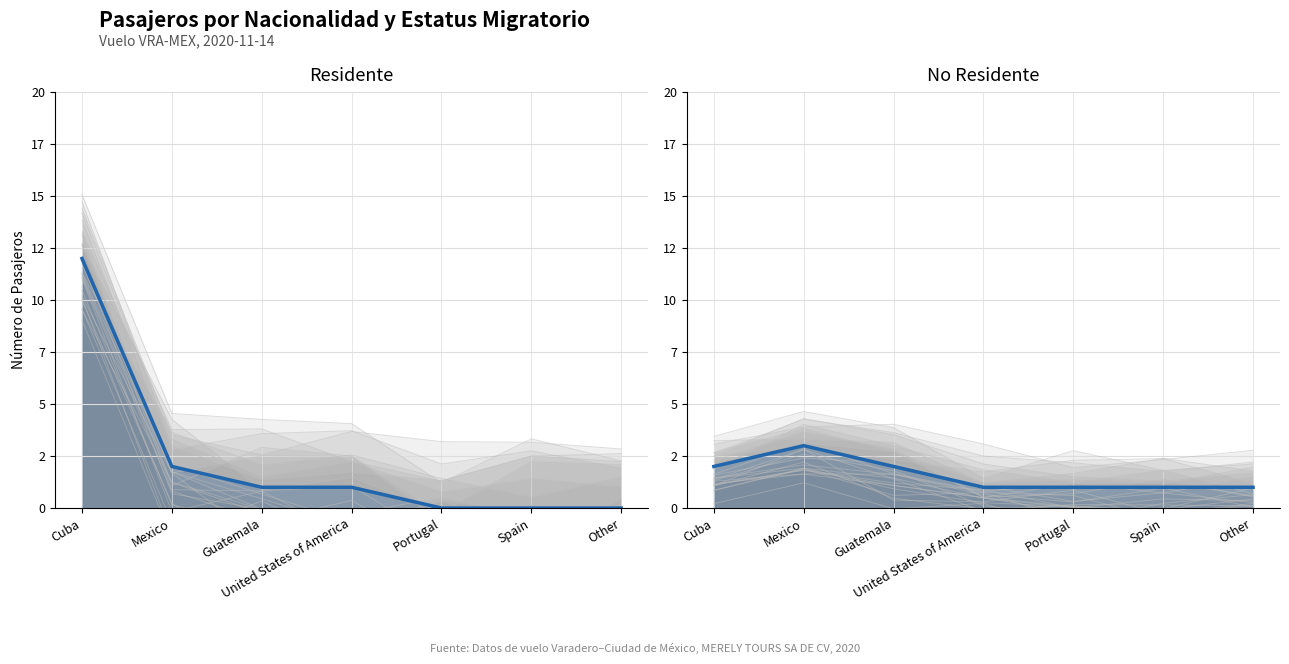

True or false: Residente and No Residente cross at least once.

True